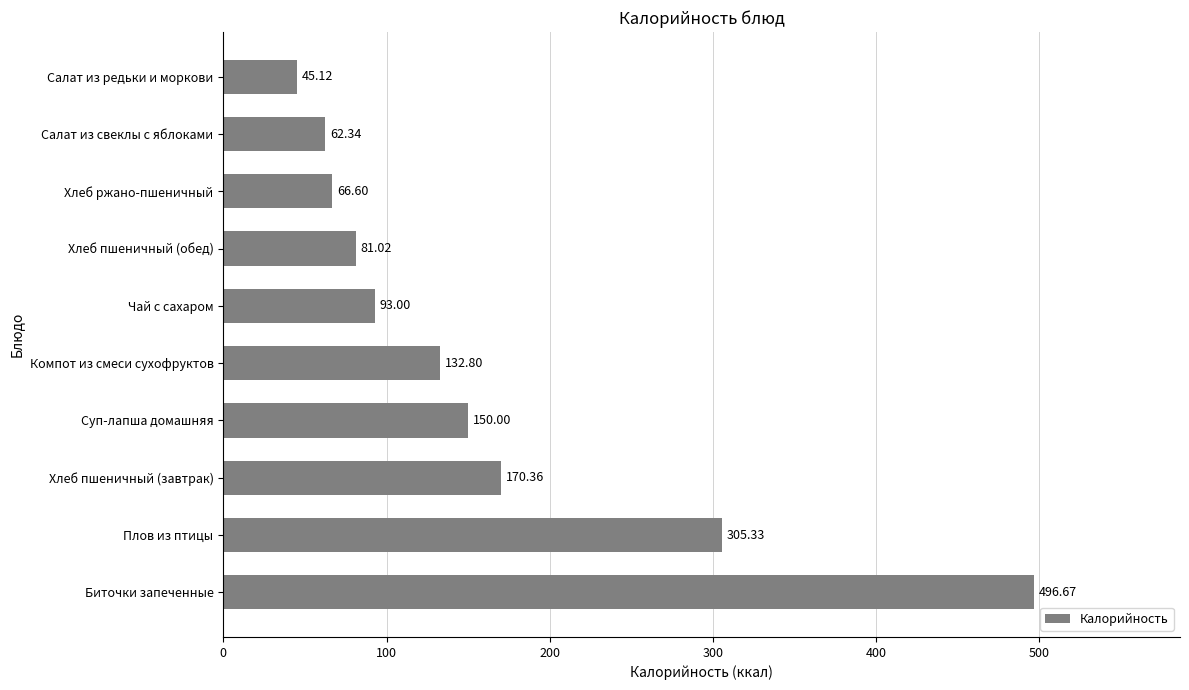

Approximately how many times larger is the value at Хлеб пшеничный (завтрак) compared to Хлеб ржано-пшеничный?

2.6